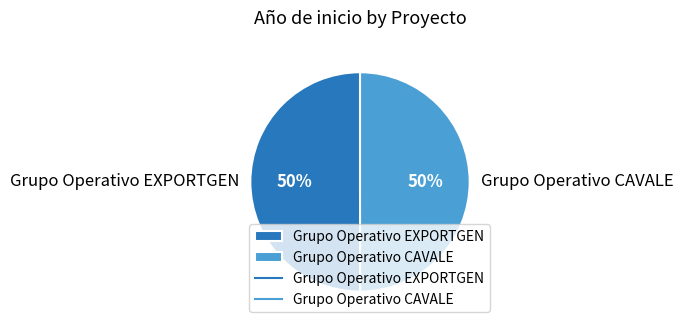

Combined, do Grupo Operativo CAVALE and Grupo Operativo EXPORTGEN account for over 50%?

Yes